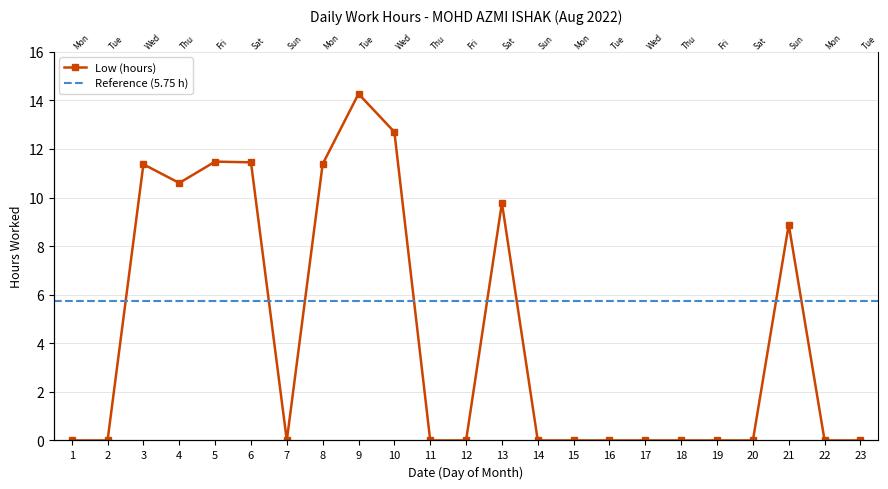

What is the value of the 8th point from the left?

11.4